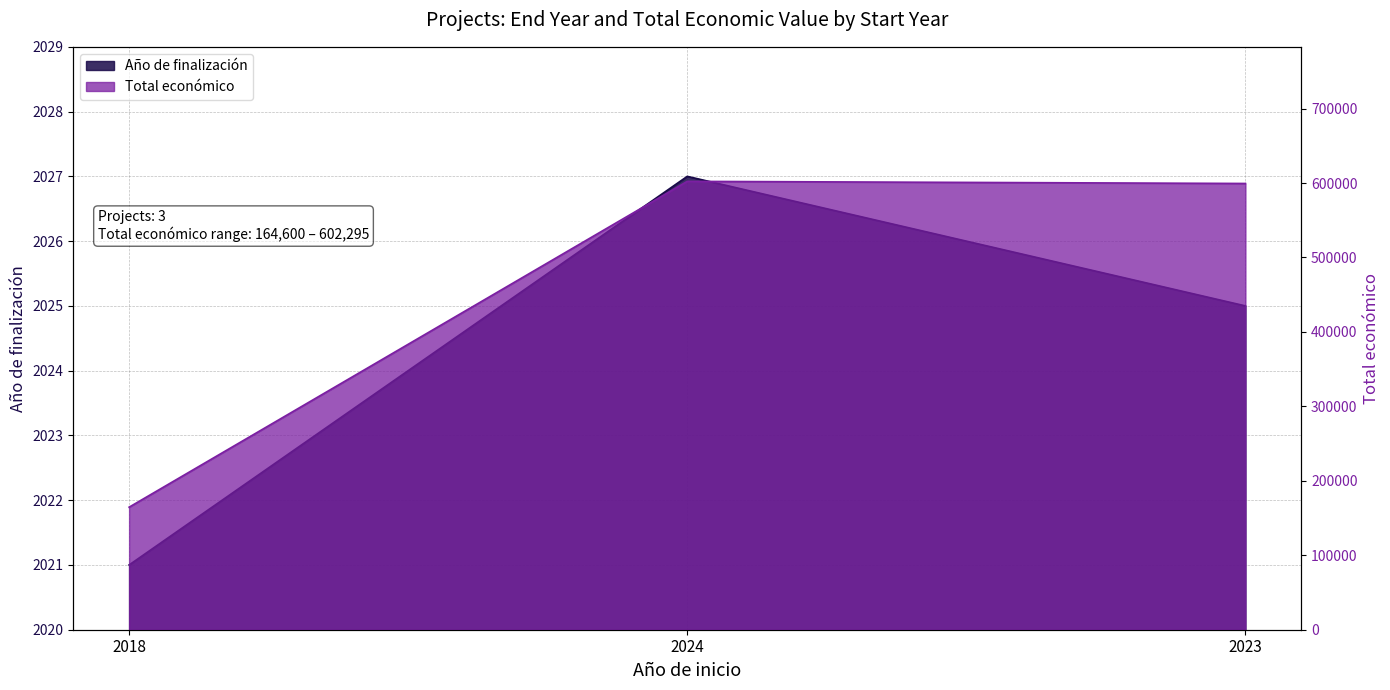

Which has a higher value, 2023 or 2024?

2024